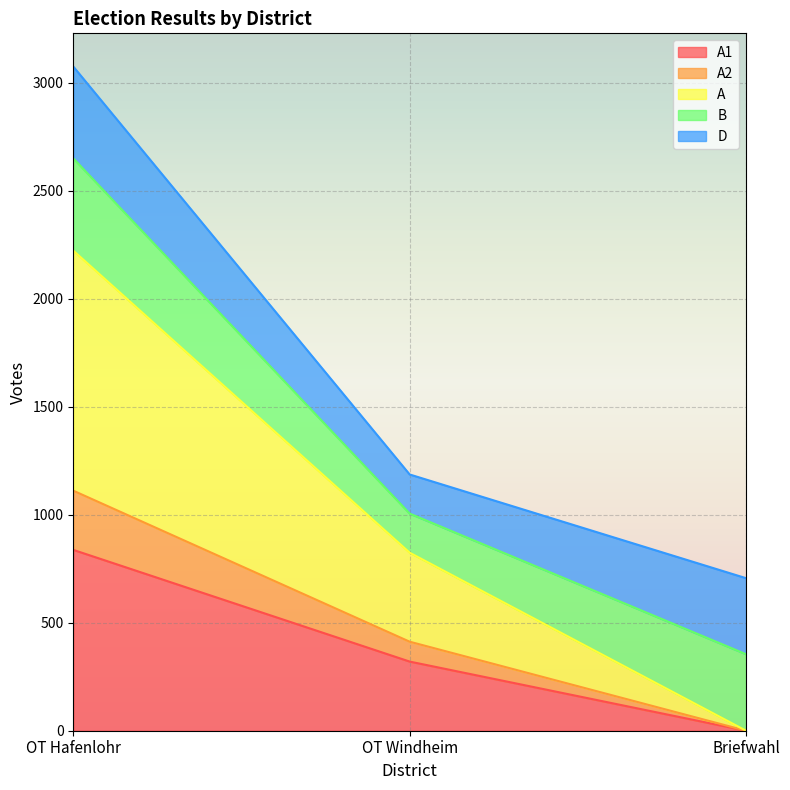

What is the label of the 2nd point from the right?

OT Windheim